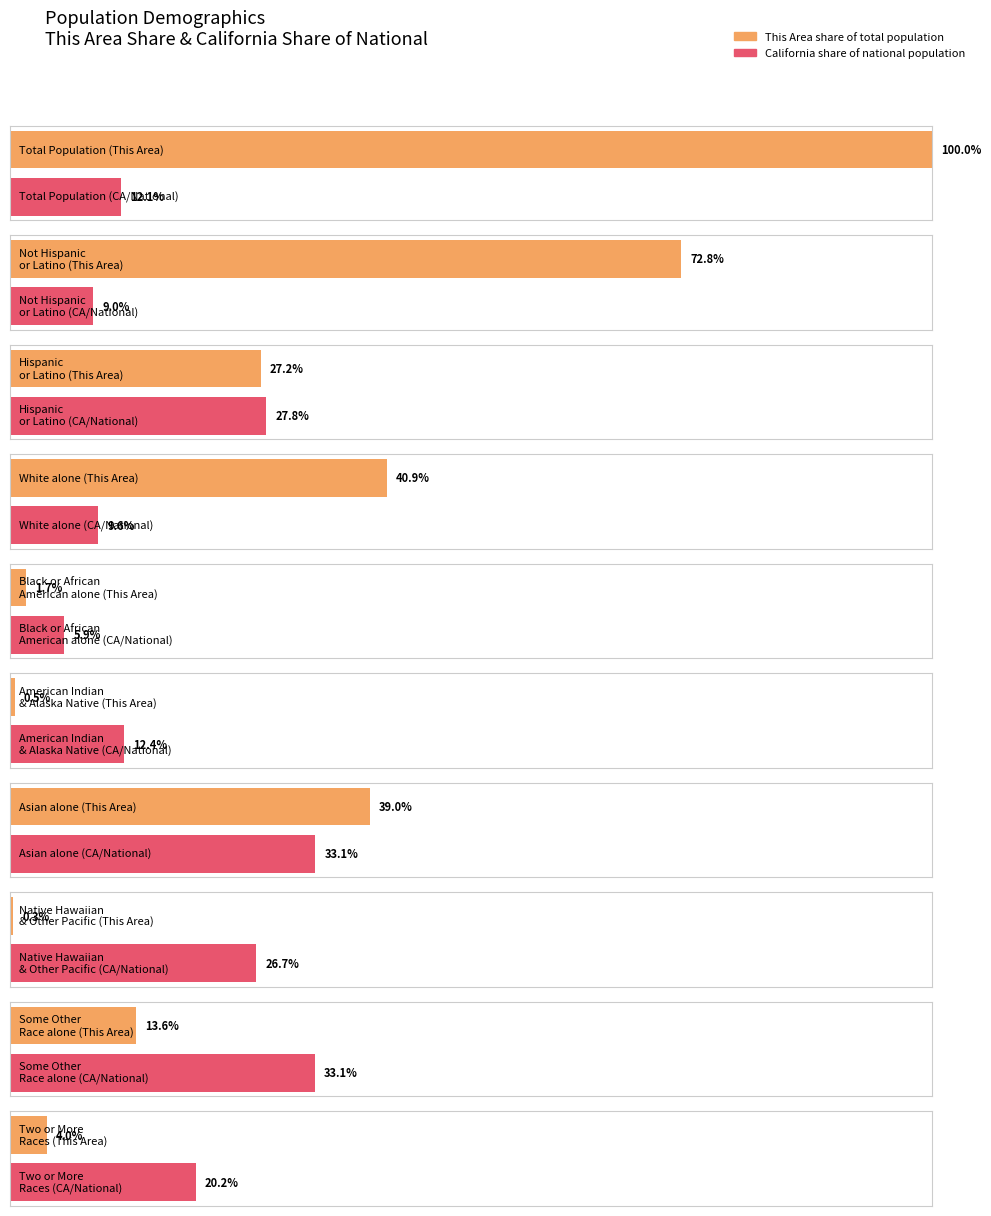

Is it true that National equals 308745538 at Total Population?

True